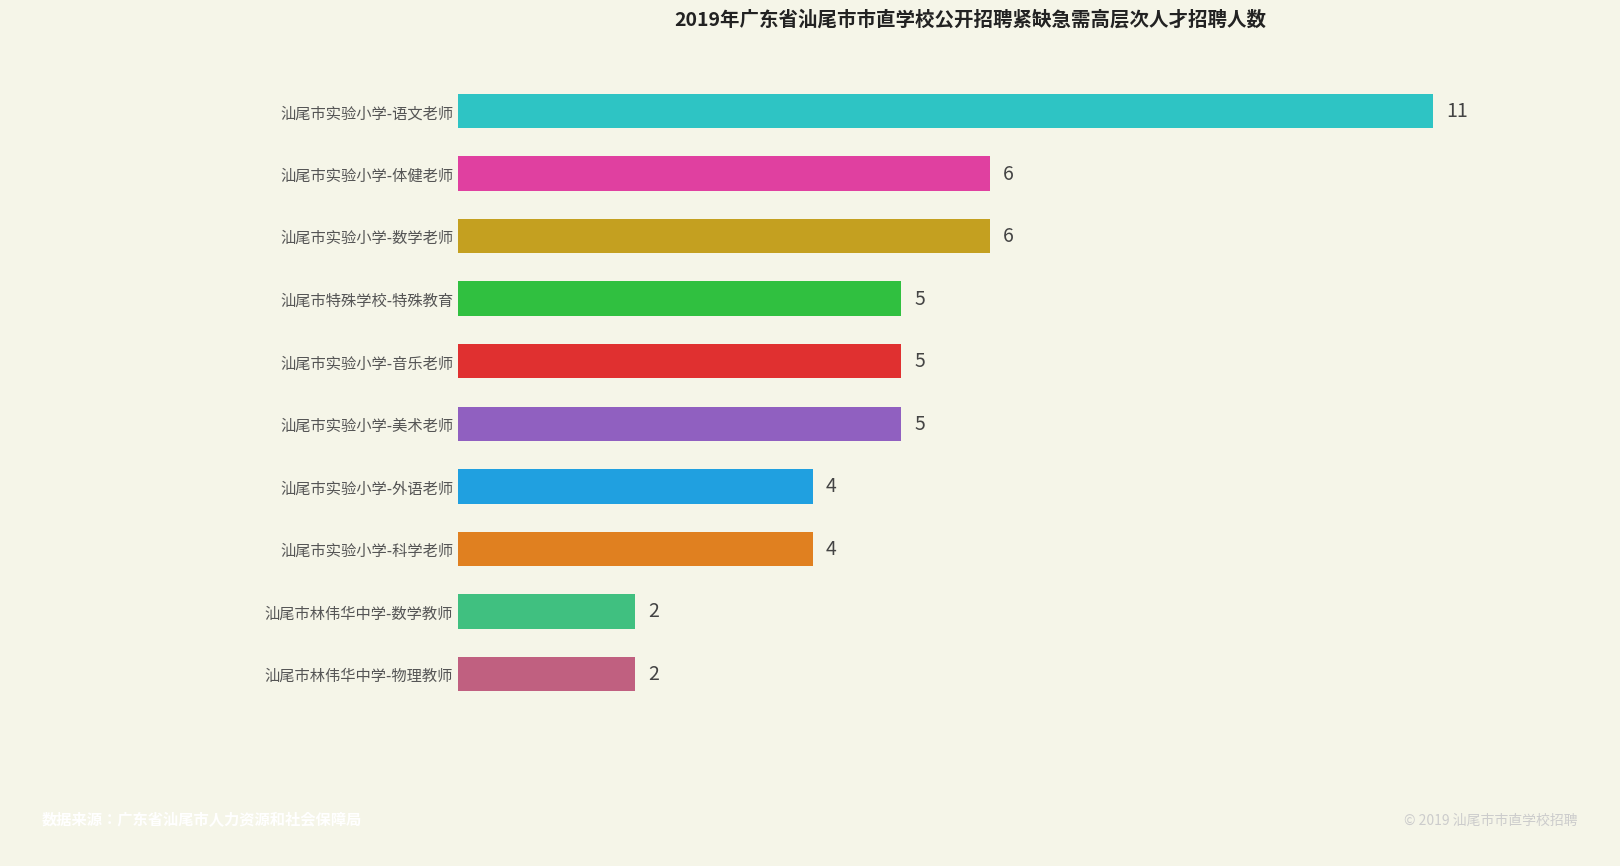

How many bars are there in total?

10